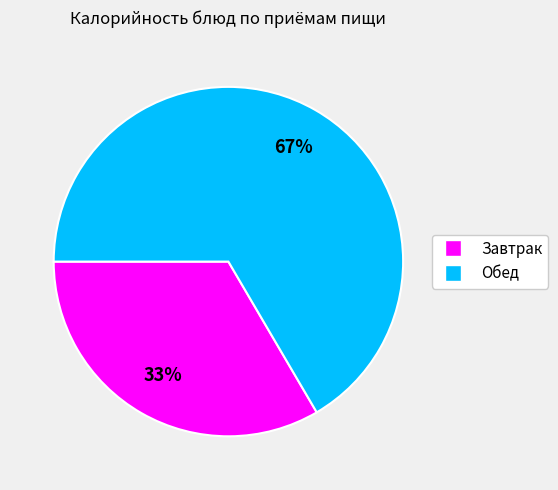

Which slice is the largest?

Обед